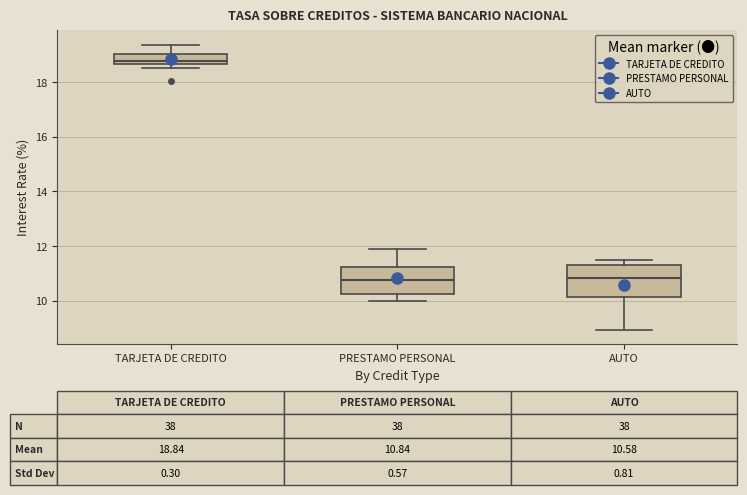

Comparing the boxes themselves (not the whiskers), which one is the tallest?

AUTO